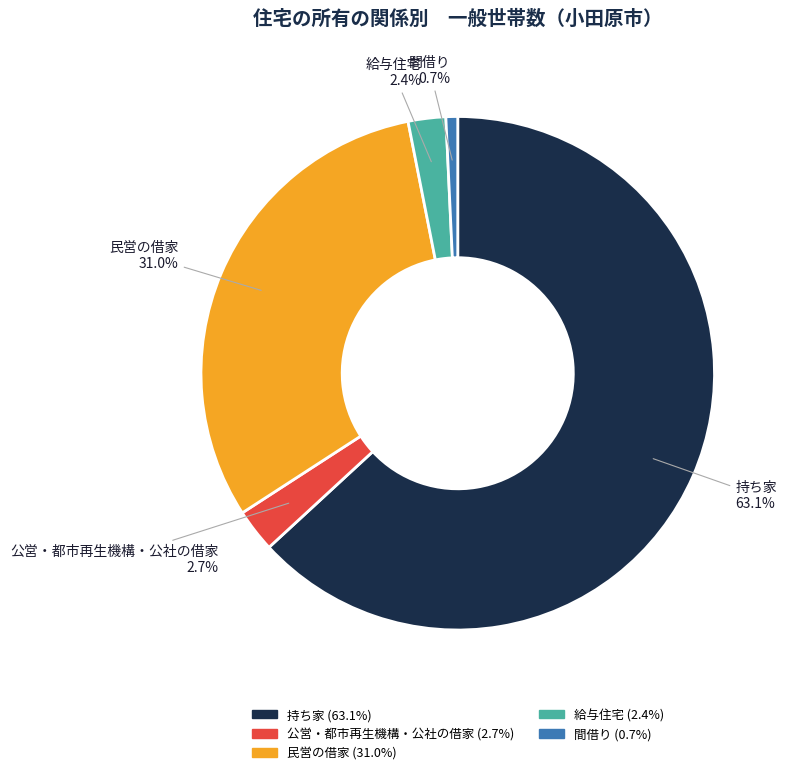

Between 間借り and 給与住宅, which is larger?

給与住宅